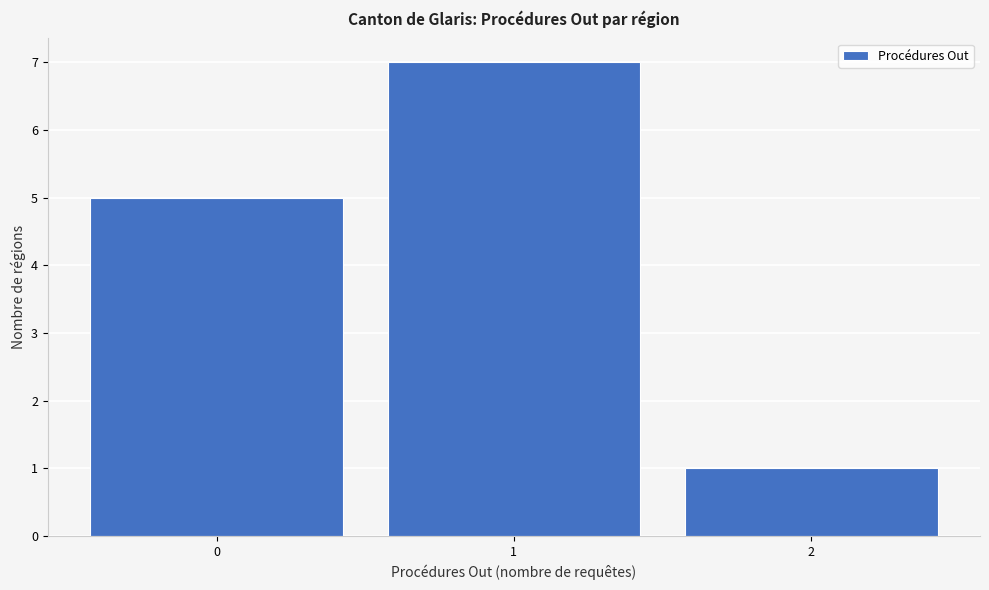

What is the height of the bar covering 0.5 to 1.5 on the x-axis? The values are not printed on the chart, so give them approximately, as read against the axis.

7